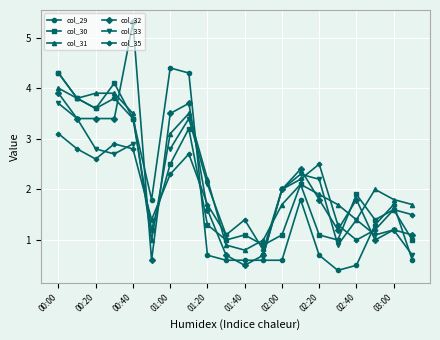

Which series has the largest range (max minus min)?

col_32